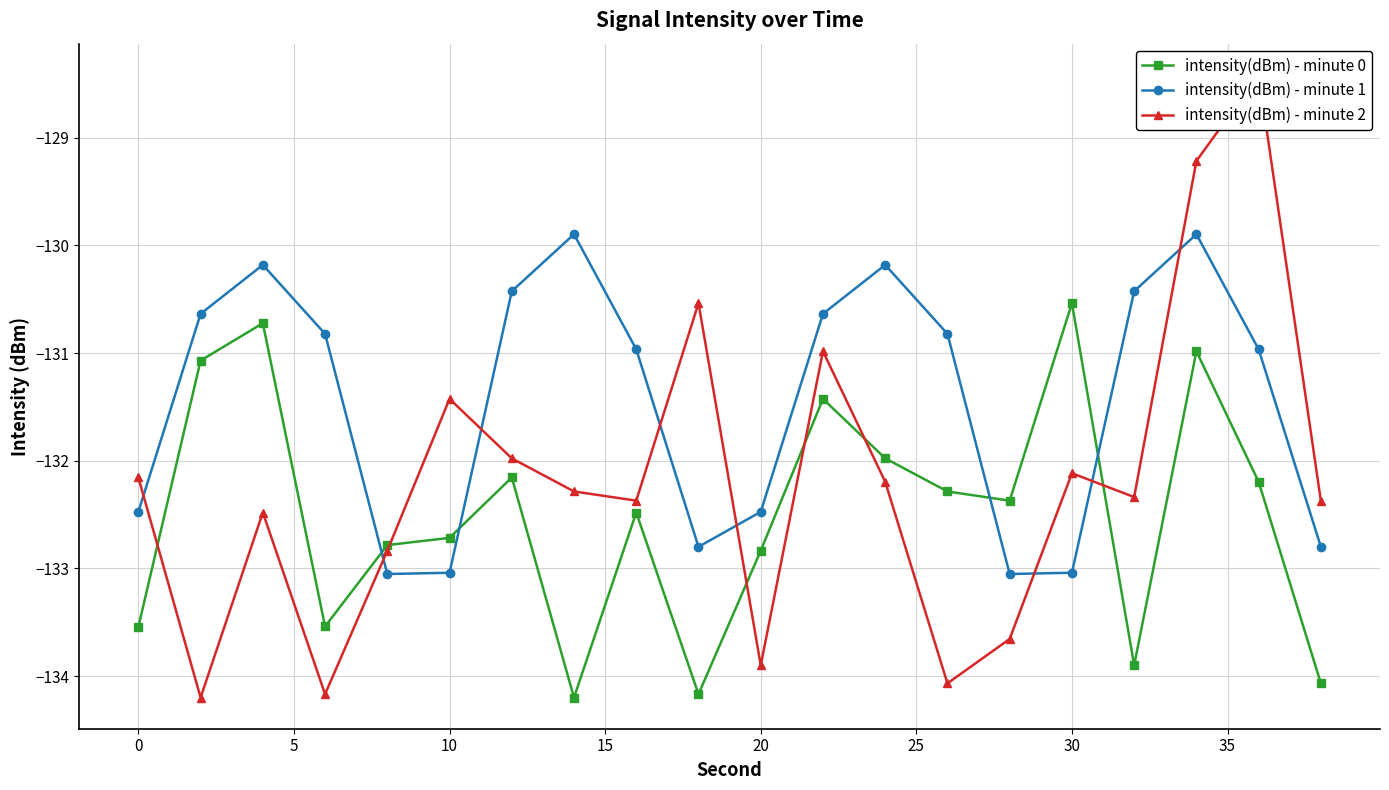

True or false: intensity(dBm) - minute 0 and intensity(dBm) - minute 1 intersect in this chart.

True